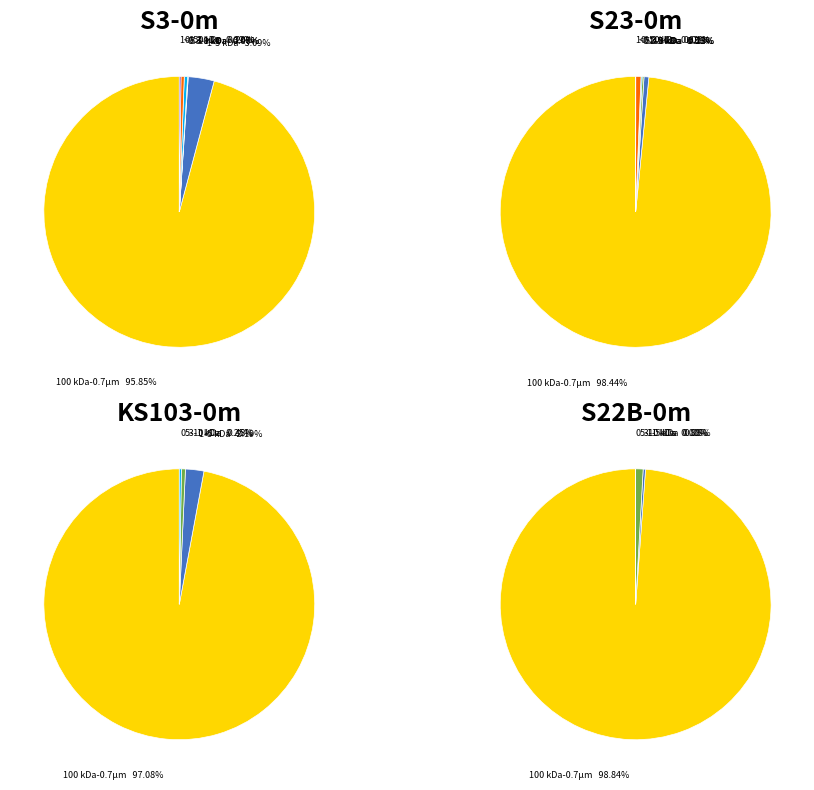

Is it true that 2034 is 1% of the pie?

False